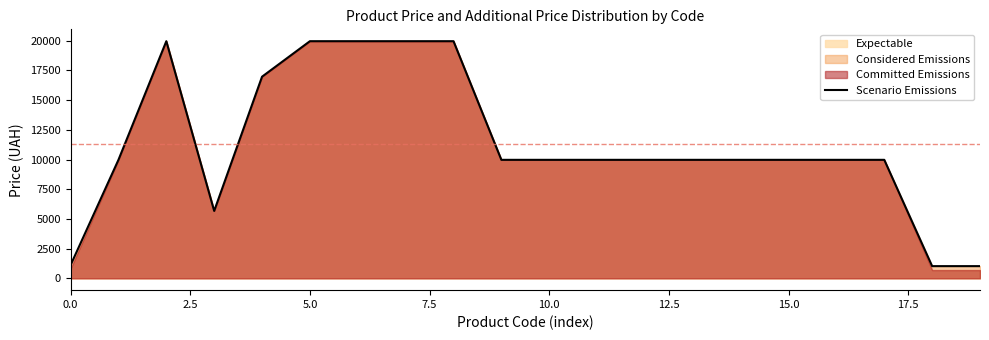

What is the difference between the second highest and second lowest values?

18939.5